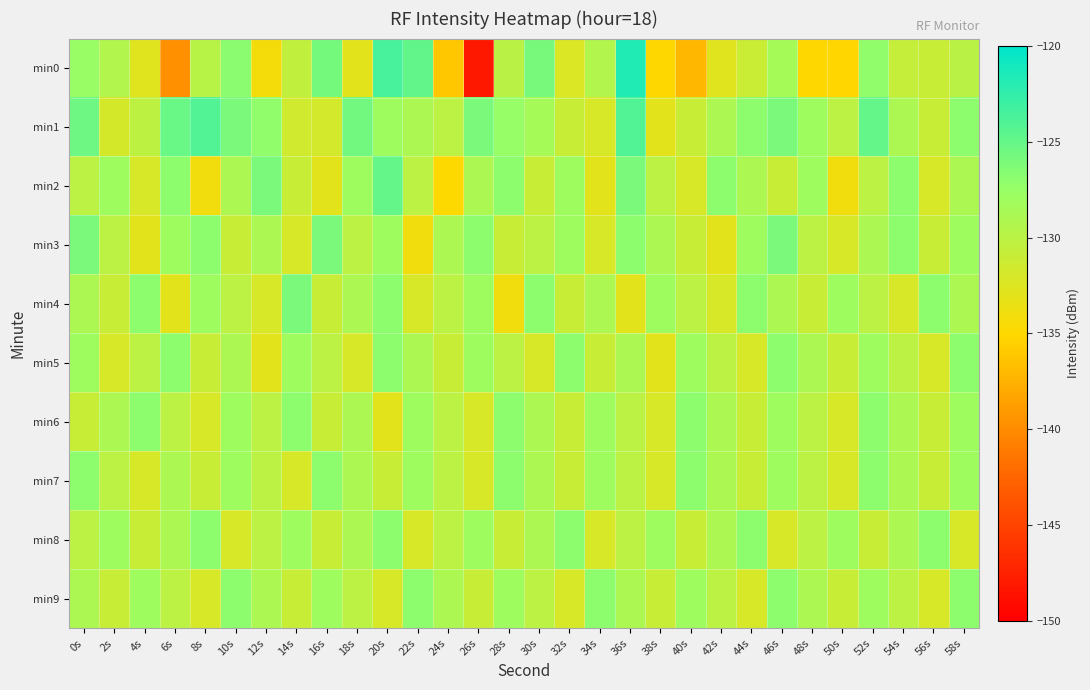

Reading left to right, what are all the values shown in this chart?

min0: 0s=-127.6	2s=-129.3	4s=-132.7	6s=-139.6	8s=-129.8	10s=-126.9	12s=-134.2	14s=-130.5	16s=-125.9	18s=-132.9	20s=-123.5	22s=-124.9	24s=-136.1	26s=-148.2	28s=-129.9	30s=-125.9	32s=-132.3	34s=-129.4	36s=-121.7	38s=-135.1	40s=-137.1	42s=-132.7	44s=-131.0	46s=-128.6	48s=-135.1	50s=-135.2	52s=-127.2	54s=-130.7	56s=-131.0	58s=-129.9
min1: 0s=-125.5	2s=-131.9	4s=-130.1	6s=-125.2	8s=-124.1	10s=-126.0	12s=-127.2	14s=-131.6	16s=-131.8	18s=-125.7	20s=-128.0	22s=-129.0	24s=-130.0	26s=-126.0	28s=-127.5	30s=-128.5	32s=-131.0	34s=-132.0	36s=-124.0	38s=-133.0	40s=-131.0	42s=-129.0	44s=-127.0	46s=-126.0	48s=-128.0	50s=-130.0	52s=-125.0	54s=-129.0	56s=-131.0	58s=-127.0
min2: 0s=-130.0	2s=-128.0	4s=-132.0	6s=-127.0	8s=-134.0	10s=-129.0	12s=-126.0	14s=-131.0	16s=-133.0	18s=-128.0	20s=-125.0	22s=-130.0	24s=-135.0	26s=-129.0	28s=-127.0	30s=-131.0	32s=-128.0	34s=-133.0	36s=-126.0	38s=-130.0	40s=-132.0	42s=-127.0	44s=-129.0	46s=-131.0	48s=-128.0	50s=-134.0	52s=-130.0	54s=-127.0	56s=-132.0	58s=-129.0
min3: 0s=-126.0	2s=-130.0	4s=-133.0	6s=-128.0	8s=-127.0	10s=-131.0	12s=-129.0	14s=-132.0	16s=-126.0	18s=-130.0	20s=-128.0	22s=-134.0	24s=-129.0	26s=-127.0	28s=-131.0	30s=-130.0	32s=-128.0	34s=-132.0	36s=-127.0	38s=-129.0	40s=-131.0	42s=-133.0	44s=-128.0	46s=-126.0	48s=-130.0	50s=-132.0	52s=-129.0	54s=-127.0	56s=-131.0	58s=-128.0
min4: 0s=-129.0	2s=-131.0	4s=-127.0	6s=-133.0	8s=-128.0	10s=-130.0	12s=-132.0	14s=-126.0	16s=-131.0	18s=-129.0	20s=-127.0	22s=-132.0	24s=-130.0	26s=-128.0	28s=-134.0	30s=-127.0	32s=-131.0	34s=-129.0	36s=-133.0	38s=-128.0	40s=-130.0	42s=-132.0	44s=-127.0	46s=-129.0	48s=-131.0	50s=-128.0	52s=-130.0	54s=-132.0	56s=-127.0	58s=-129.0
min5: 0s=-128.0	2s=-132.0	4s=-130.0	6s=-127.0	8s=-131.0	10s=-129.0	12s=-133.0	14s=-128.0	16s=-130.0	18s=-132.0	20s=-127.0	22s=-129.0	24s=-131.0	26s=-128.0	28s=-130.0	30s=-132.0	32s=-127.0	34s=-131.0	36s=-129.0	38s=-133.0	40s=-128.0	42s=-130.0	44s=-132.0	46s=-127.0	48s=-129.0	50s=-131.0	52s=-128.0	54s=-130.0	56s=-132.0	58s=-127.0
min6: 0s=-131.0	2s=-129.0	4s=-127.0	6s=-130.0	8s=-132.0	10s=-128.0	12s=-130.0	14s=-127.0	16s=-131.0	18s=-129.0	20s=-133.0	22s=-128.0	24s=-130.0	26s=-132.0	28s=-127.0	30s=-129.0	32s=-131.0	34s=-128.0	36s=-130.0	38s=-132.0	40s=-127.0	42s=-129.0	44s=-131.0	46s=-128.0	48s=-130.0	50s=-132.0	52s=-127.0	54s=-129.0	56s=-131.0	58s=-128.0
min7: 0s=-127.0	2s=-130.0	4s=-132.0	6s=-129.0	8s=-131.0	10s=-128.0	12s=-130.0	14s=-132.0	16s=-127.0	18s=-129.0	20s=-131.0	22s=-128.0	24s=-130.0	26s=-132.0	28s=-127.0	30s=-129.0	32s=-131.0	34s=-128.0	36s=-130.0	38s=-132.0	40s=-127.0	42s=-129.0	44s=-131.0	46s=-128.0	48s=-130.0	50s=-132.0	52s=-127.0	54s=-129.0	56s=-131.0	58s=-128.0
min8: 0s=-130.0	2s=-128.0	4s=-131.0	6s=-129.0	8s=-127.0	10s=-132.0	12s=-130.0	14s=-128.0	16s=-131.0	18s=-129.0	20s=-127.0	22s=-132.0	24s=-130.0	26s=-128.0	28s=-131.0	30s=-129.0	32s=-127.0	34s=-132.0	36s=-130.0	38s=-128.0	40s=-131.0	42s=-129.0	44s=-127.0	46s=-132.0	48s=-130.0	50s=-128.0	52s=-131.0	54s=-129.0	56s=-127.0	58s=-132.0
min9: 0s=-129.0	2s=-131.0	4s=-128.0	6s=-130.0	8s=-132.0	10s=-127.0	12s=-129.0	14s=-131.0	16s=-128.0	18s=-130.0	20s=-132.0	22s=-127.0	24s=-129.0	26s=-131.0	28s=-128.0	30s=-130.0	32s=-132.0	34s=-127.0	36s=-129.0	38s=-131.0	40s=-128.0	42s=-130.0	44s=-132.0	46s=-127.0	48s=-129.0	50s=-131.0	52s=-128.0	54s=-130.0	56s=-132.0	58s=-127.0